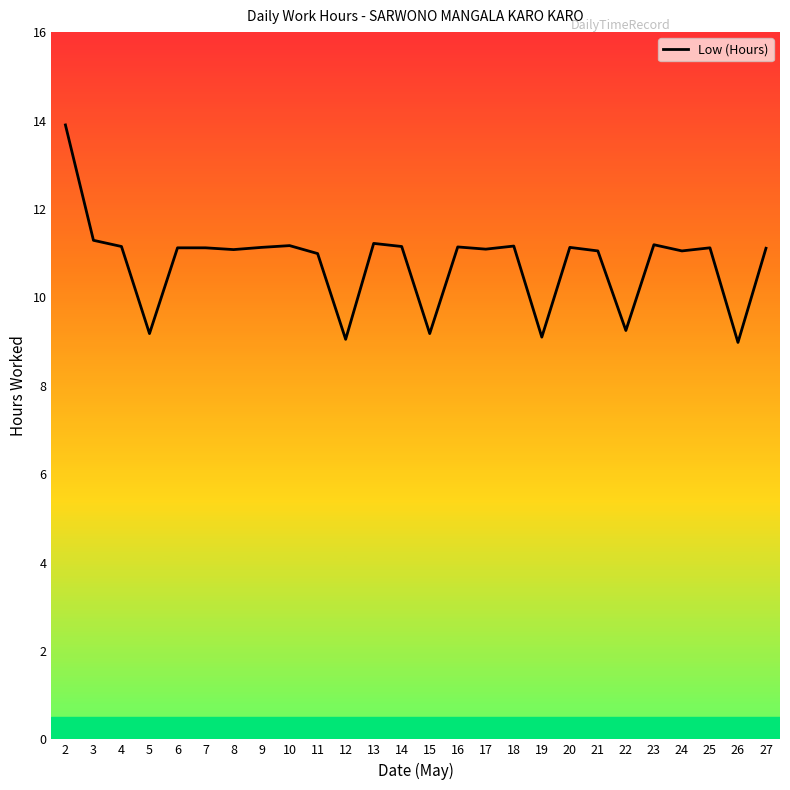

Which label corresponds to the largest value in the chart?

2